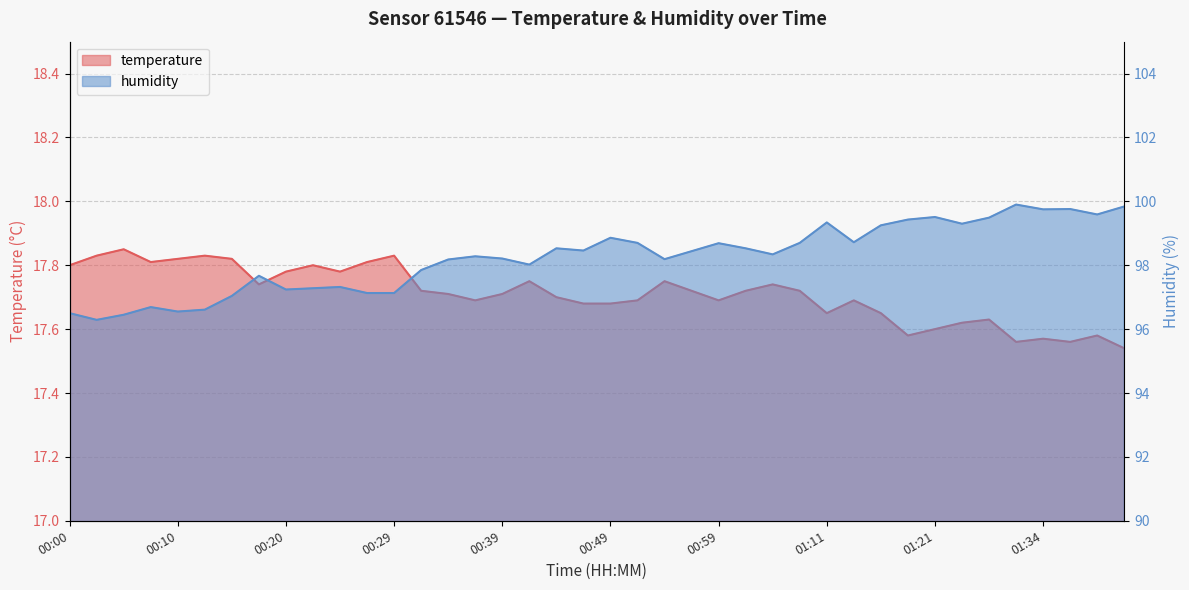

What is the difference between the highest and lowest values at 00:49?

81.2